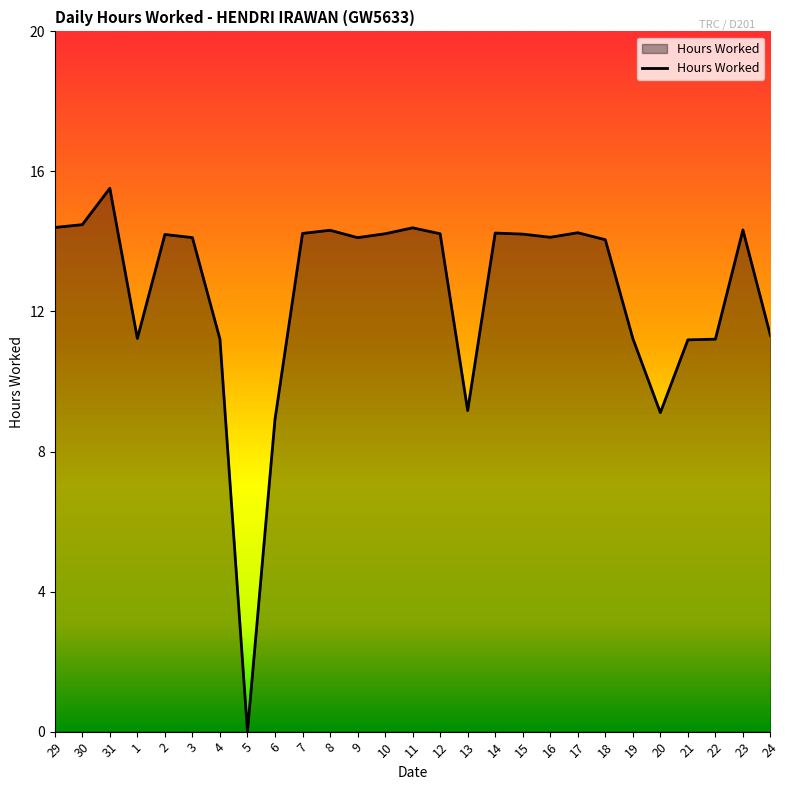

What is the difference between the maximum and minimum values?

15.5